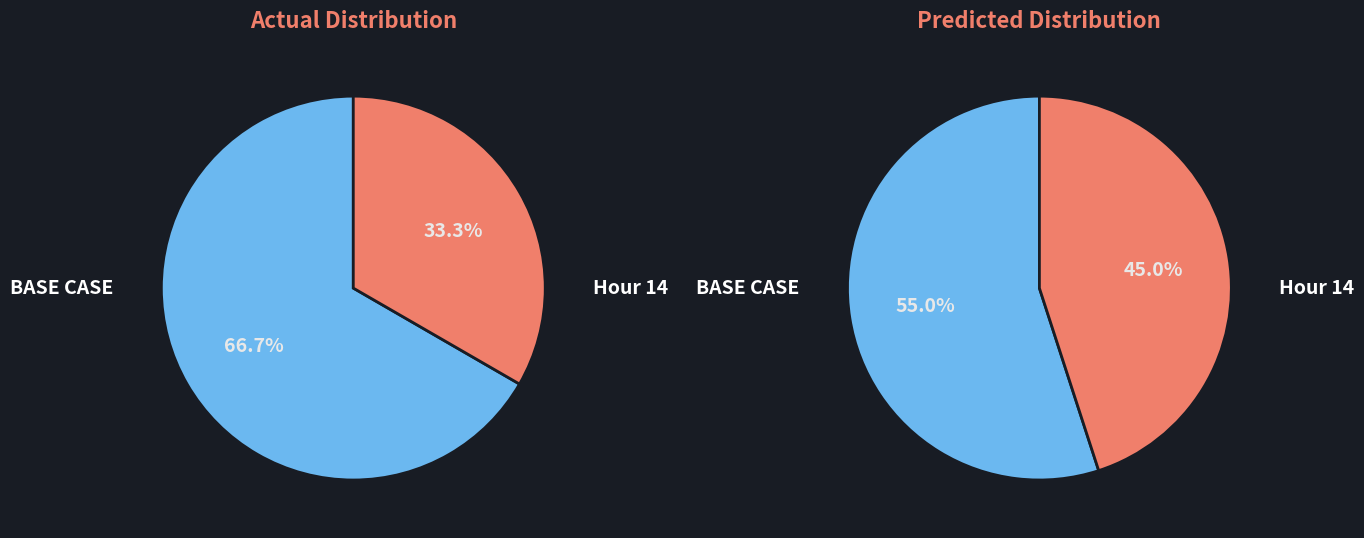

The Hour 14 slice represents 33% of the pie. True or false?

True